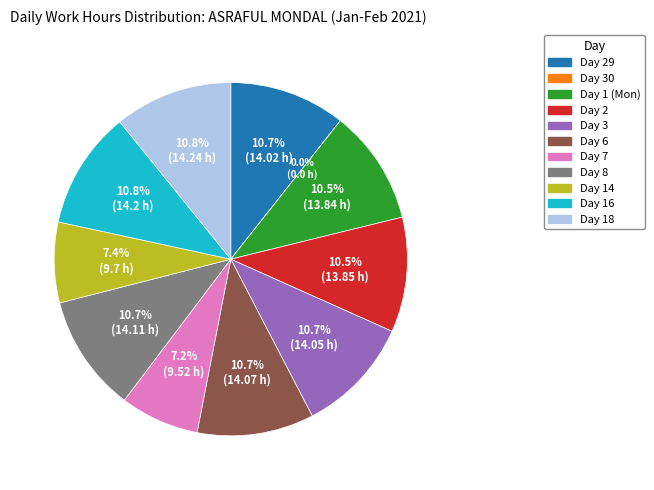

Does any single category account for the majority?

No